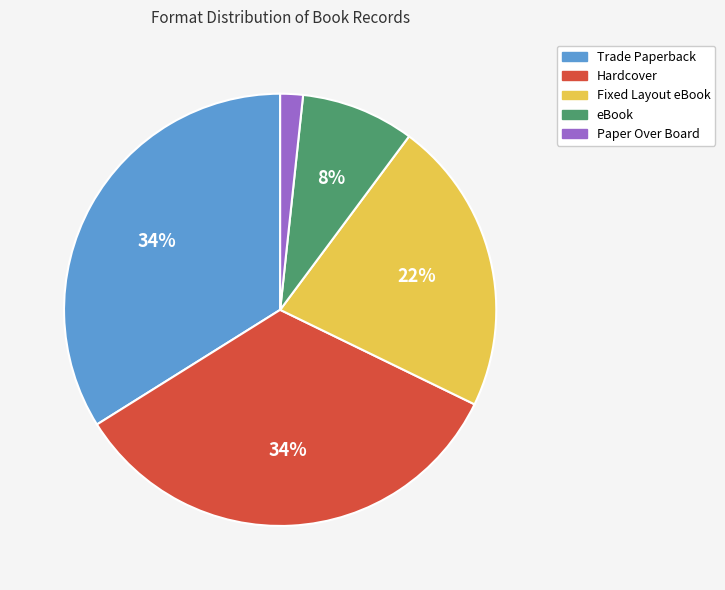

What is the smallest slice in the pie chart?

Paper Over Board